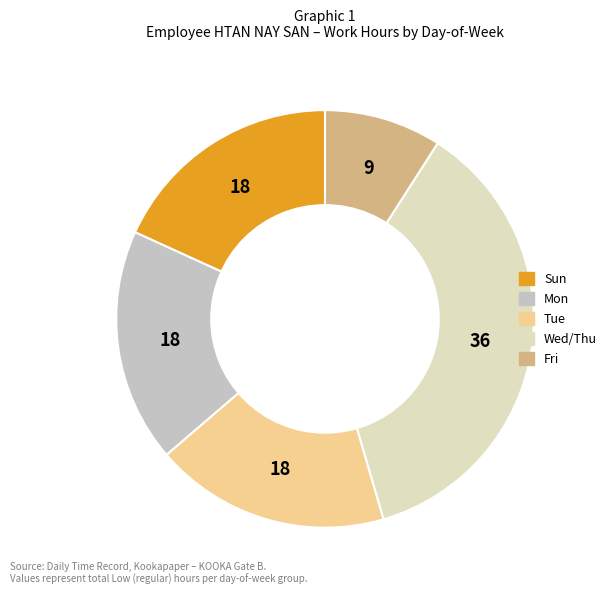

How many segments does this pie chart have?

5